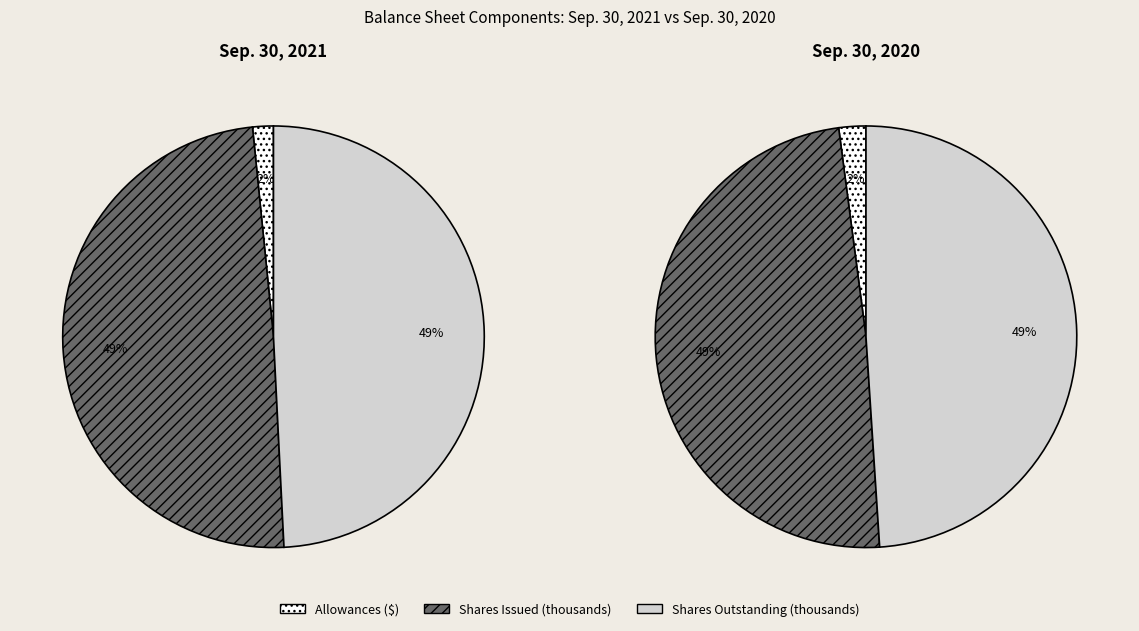

Which series changed the most between Allowances ($) and Shares Outstanding (thousands)?

Sep. 30, 2021